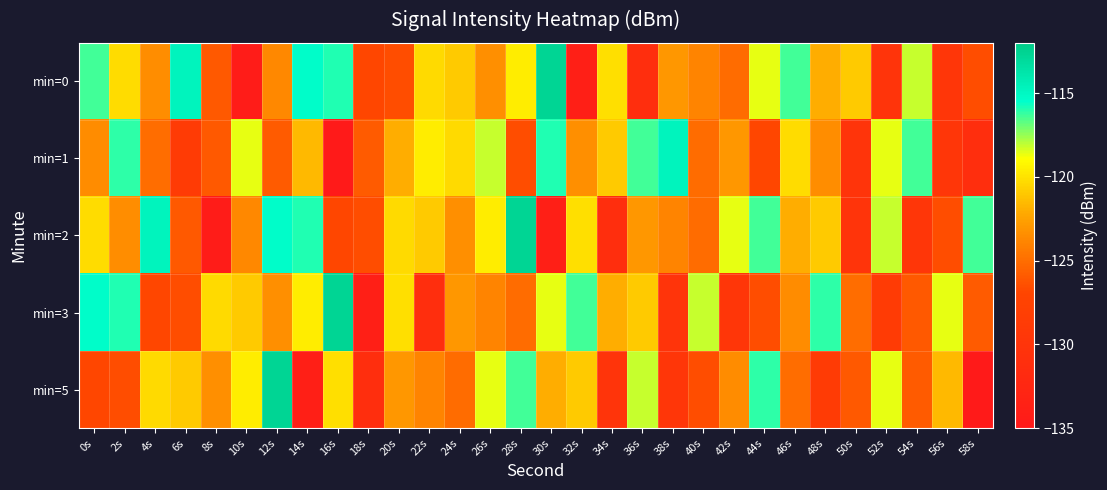

At 48s, list the series in order from largest to smallest.

min=3, min=2, min=0, min=1, min=5